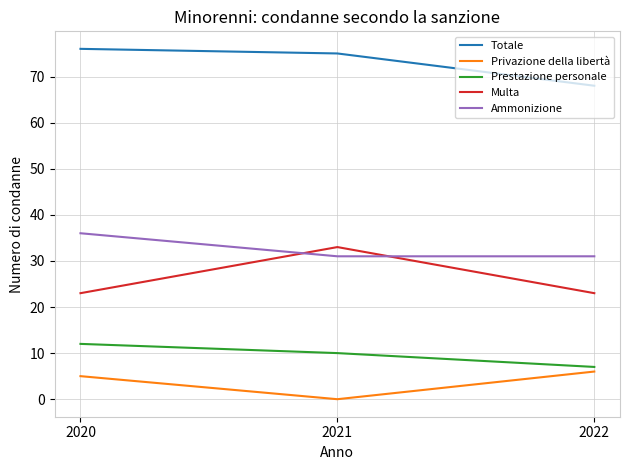

What is the sum of the Totale values at 2022 and 2021?

143